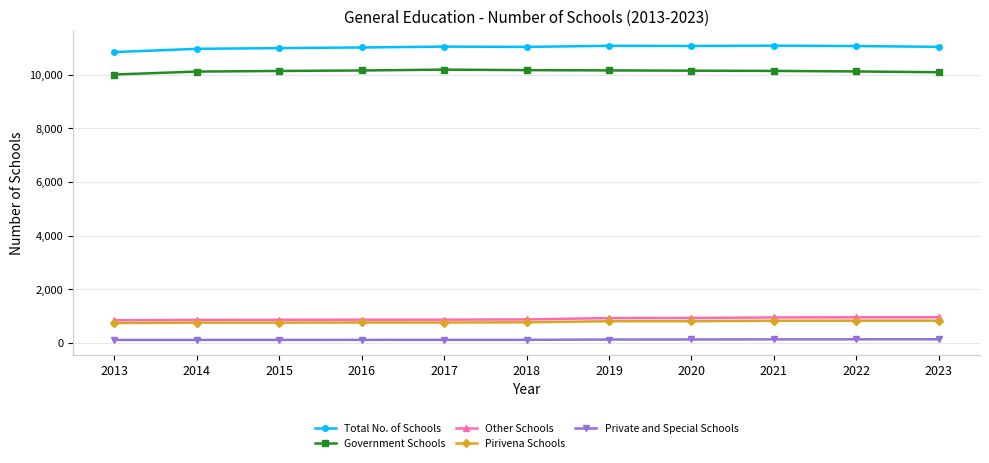

The value of Government Schools at 2017 is 5331. True or false?

False